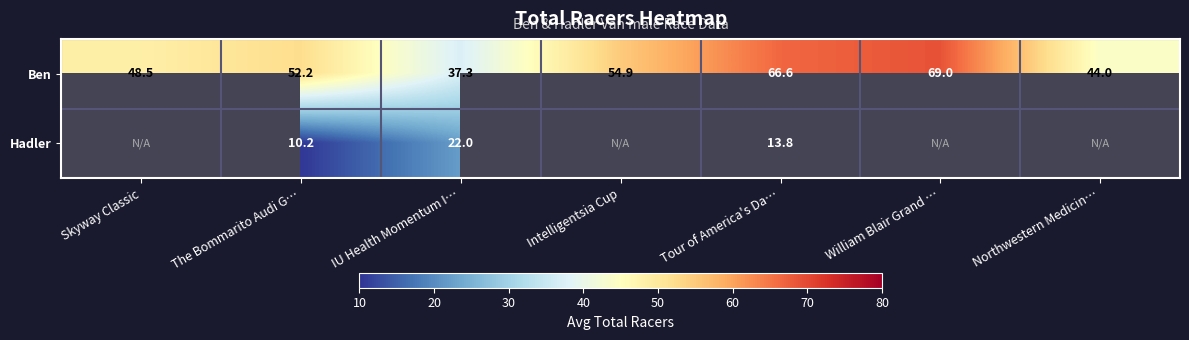

What is the lowest value of the Ben series?

37.3